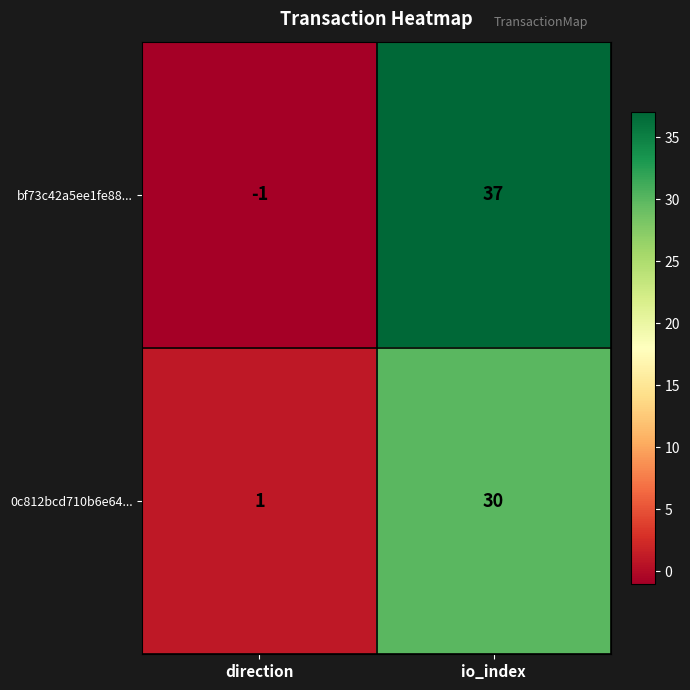

At io_index, list the series in order from smallest to largest.

0c812bcd710b6e64..., bf73c42a5ee1fe88...